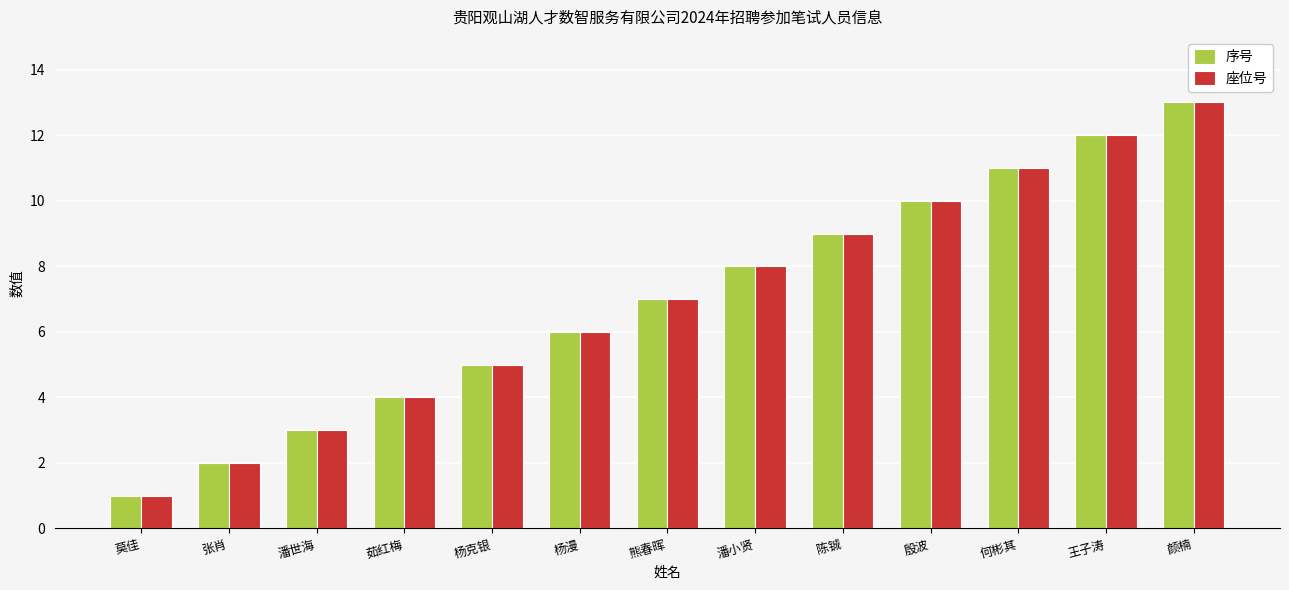

How many bars are there in total?

26